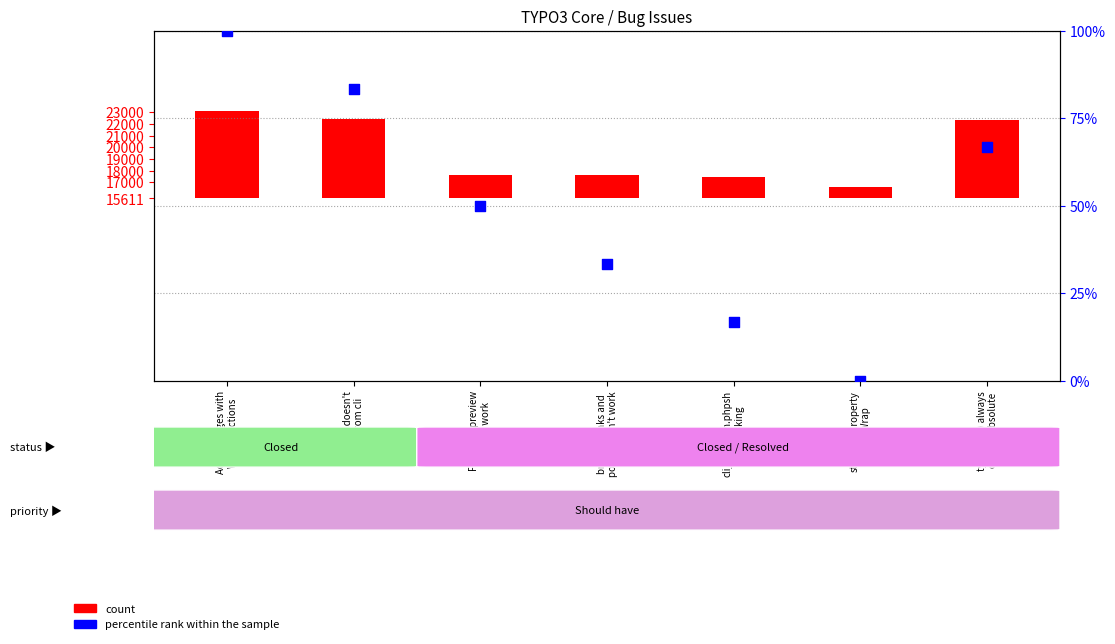

Which series reaches the minimum Y coordinate?

percentile rank within the sample